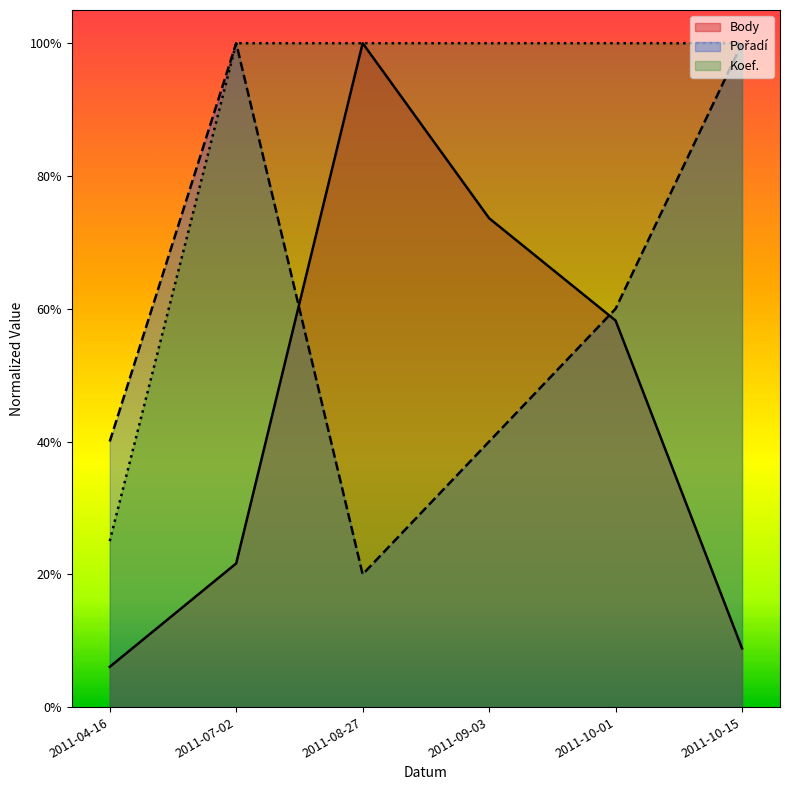

Which series has the widest spread of values?

Body